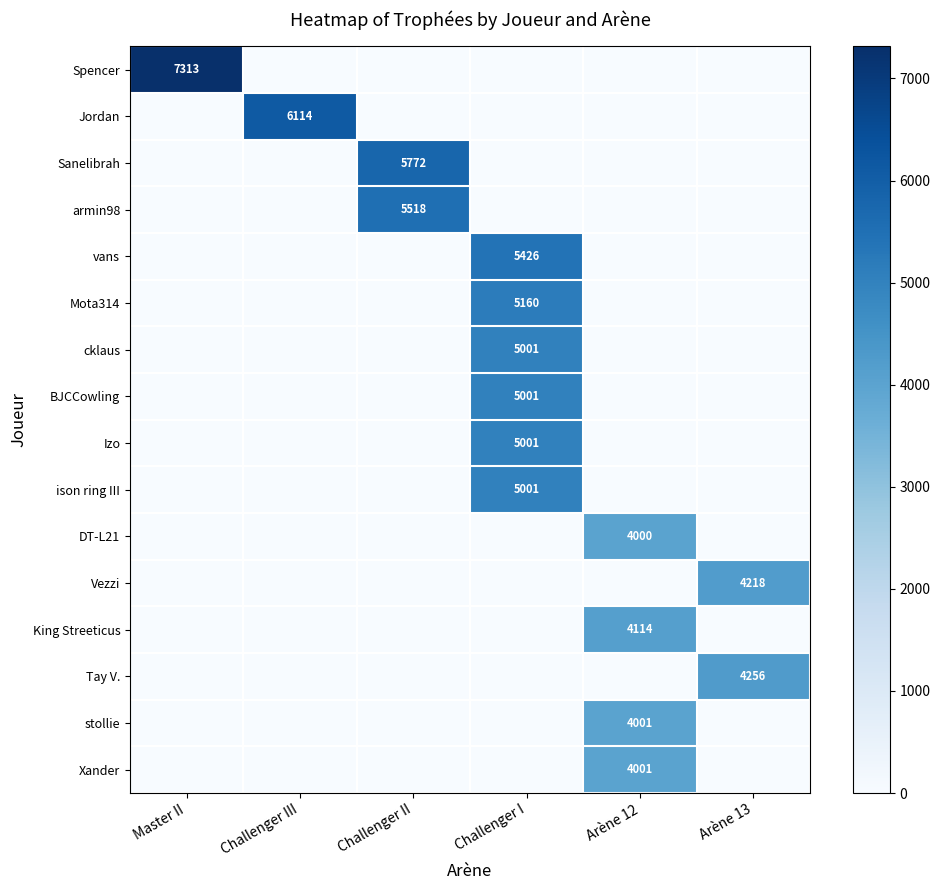

List the series in order of their peak value, lowest first.

DT-L21, stollie, Xander, King Streeticus, Vezzi, Tay V., cklaus, BJCCowling, Izo, ison ring III, Mota314, vans, armin98, Sanelibrah, Jordan, Spencer